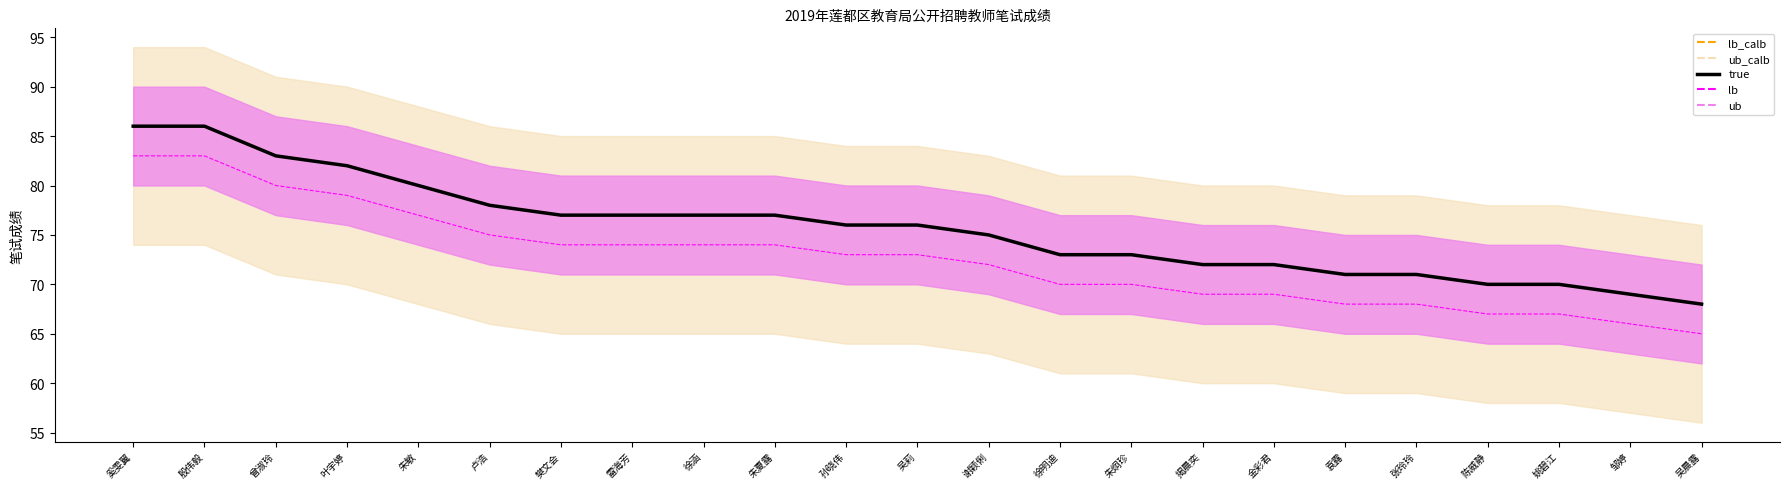

The lb (dashed) series shows 117 at 朱敏. True or false?

False